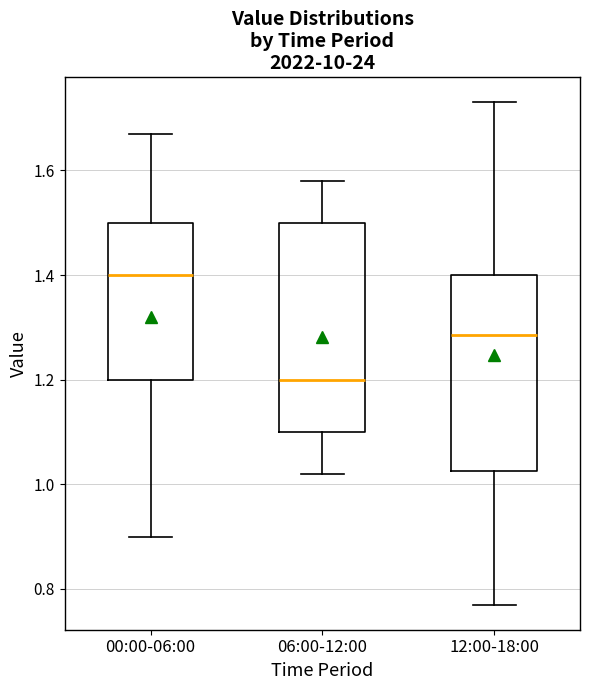

Which box has the lowest median line?

06:00-12:00